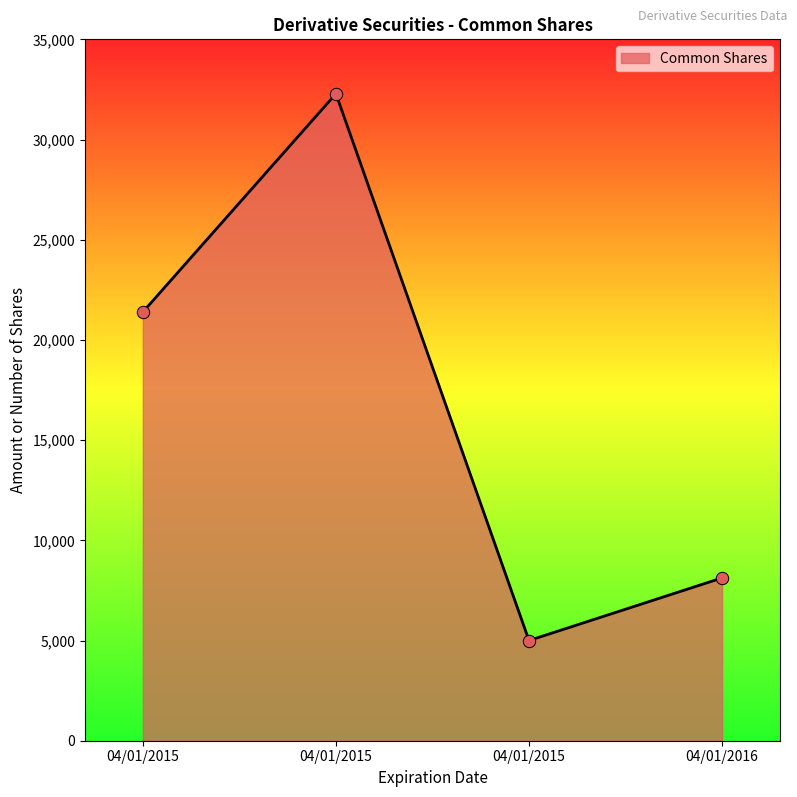

What is the ratio of the value at 04/01/2015 to the value at 04/01/2015?

0.7